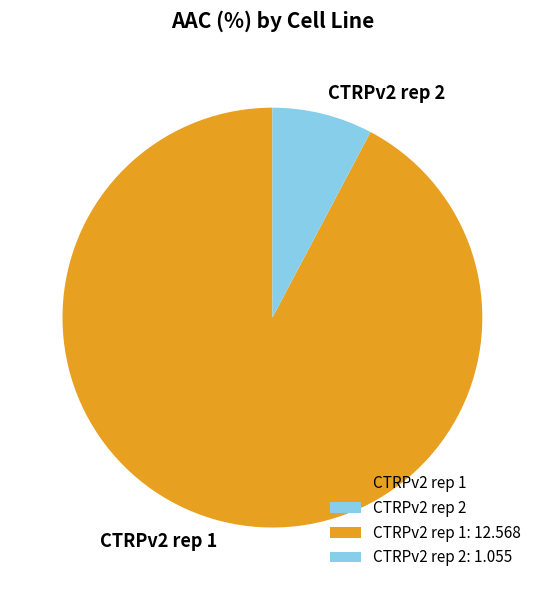

Between CTRPv2 rep 1 and CTRPv2 rep 2, which is larger?

CTRPv2 rep 1